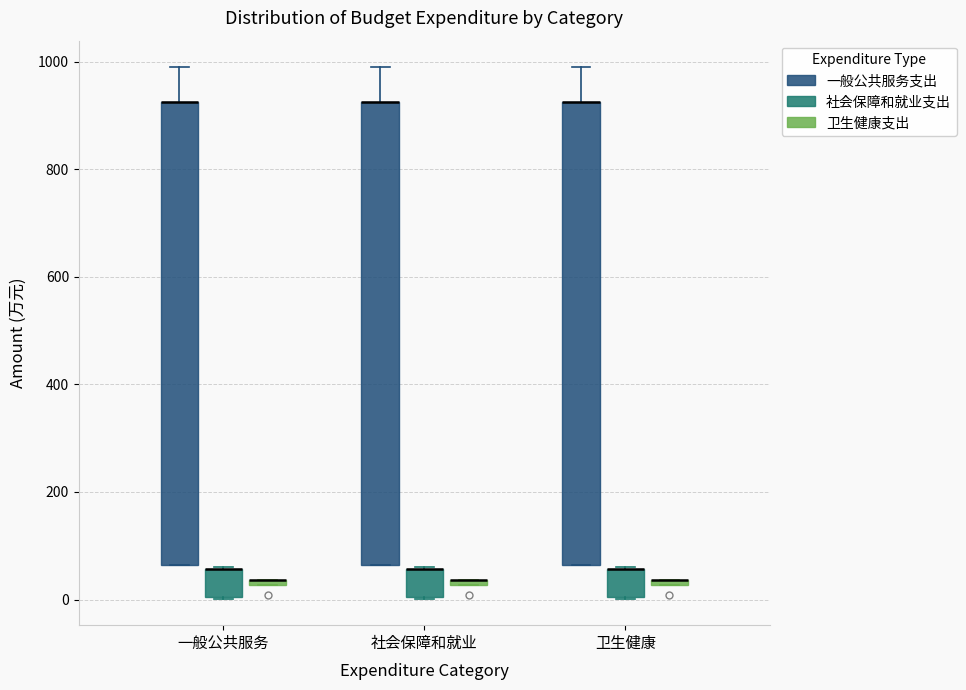

Where is the upper edge of the box for 卫生健康 (社会保障和就业支出) on the y-axis? The values are not printed on the chart, so give them approximately, as read against the axis.

60